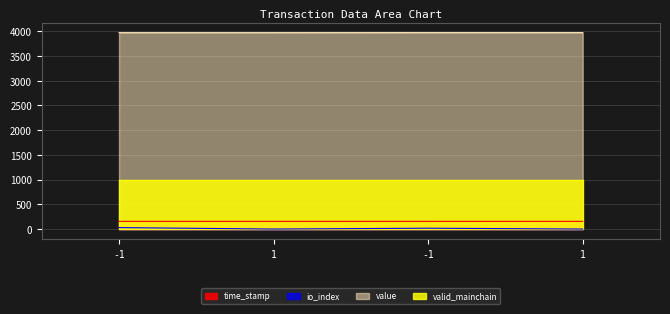

At which category does the chart reach its peak across all series?

-1